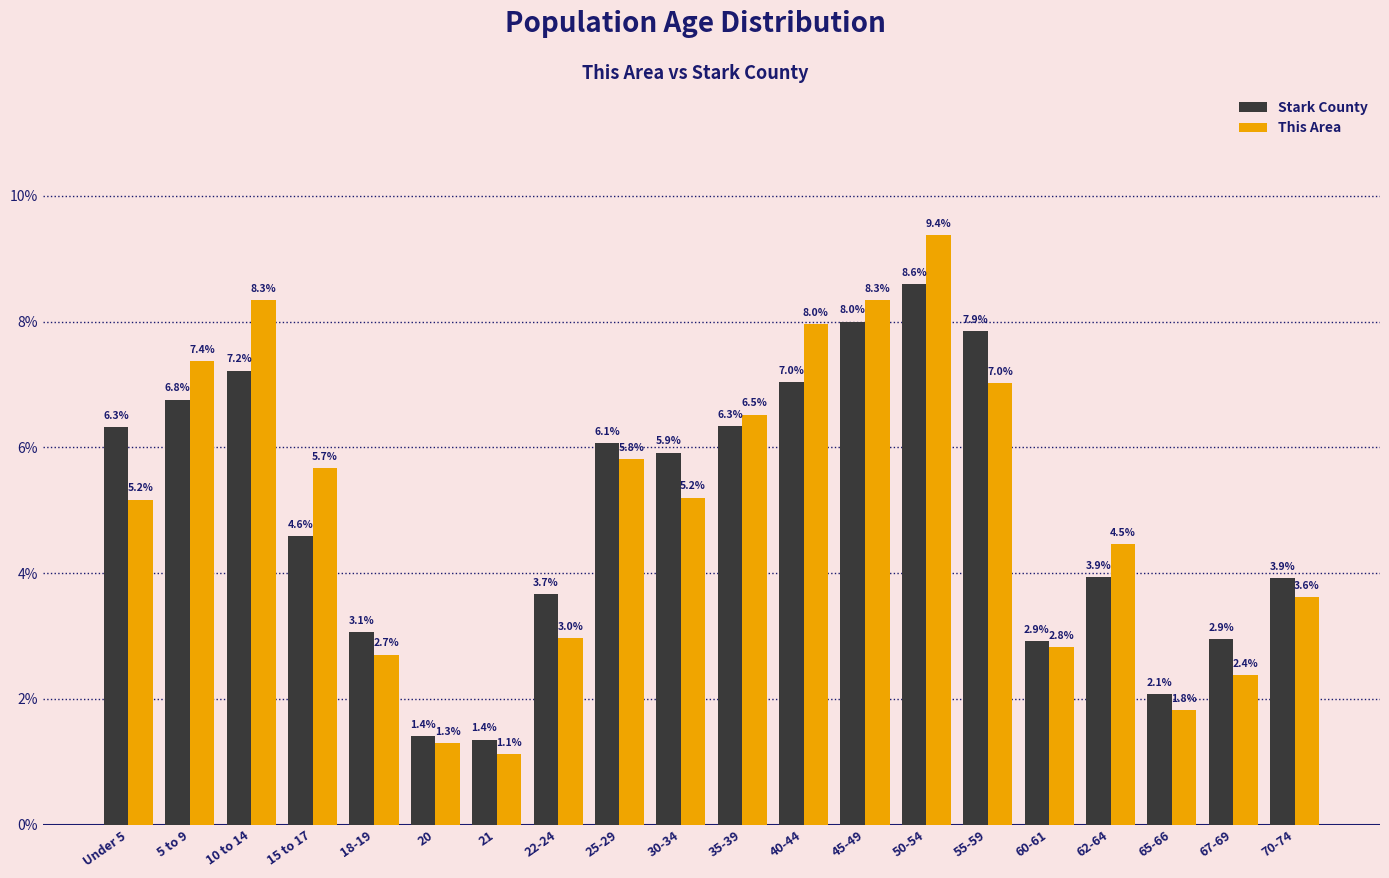

Reading right to left, list all the values displayed in this chart.

Stark County: 70-74=3.9	67-69=2.9	65-66=2.1	62-64=3.9	60-61=2.9	55-59=7.9	50-54=8.6	45-49=8.0	40-44=7.0	35-39=6.3	30-34=5.9	25-29=6.1	22-24=3.7	21=1.4	20=1.4	18-19=3.1	15 to 17=4.6	10 to 14=7.2	5 to 9=6.8	Under 5=6.3
This Area: 70-74=3.6	67-69=2.4	65-66=1.8	62-64=4.5	60-61=2.8	55-59=7.0	50-54=9.4	45-49=8.3	40-44=8.0	35-39=6.5	30-34=5.2	25-29=5.8	22-24=3.0	21=1.1	20=1.3	18-19=2.7	15 to 17=5.7	10 to 14=8.3	5 to 9=7.4	Under 5=5.2